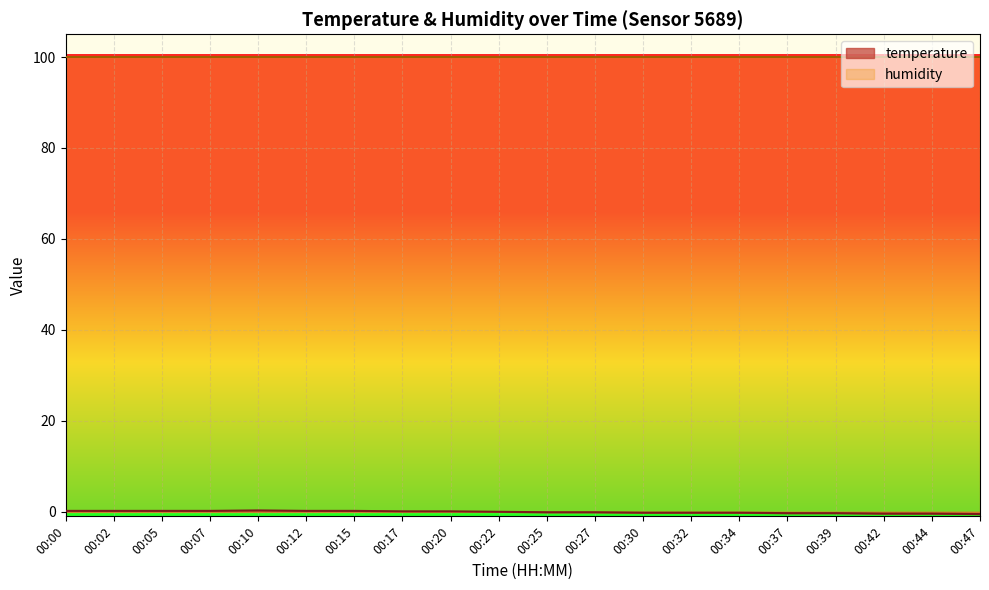

At which category does the data reach its first local peak?

00:10